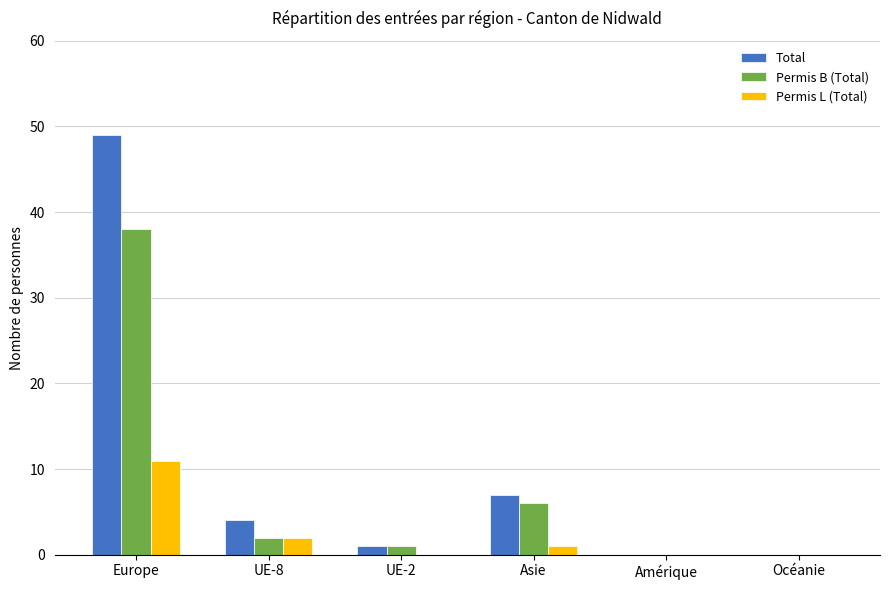

Count the number of categories in the chart.

6